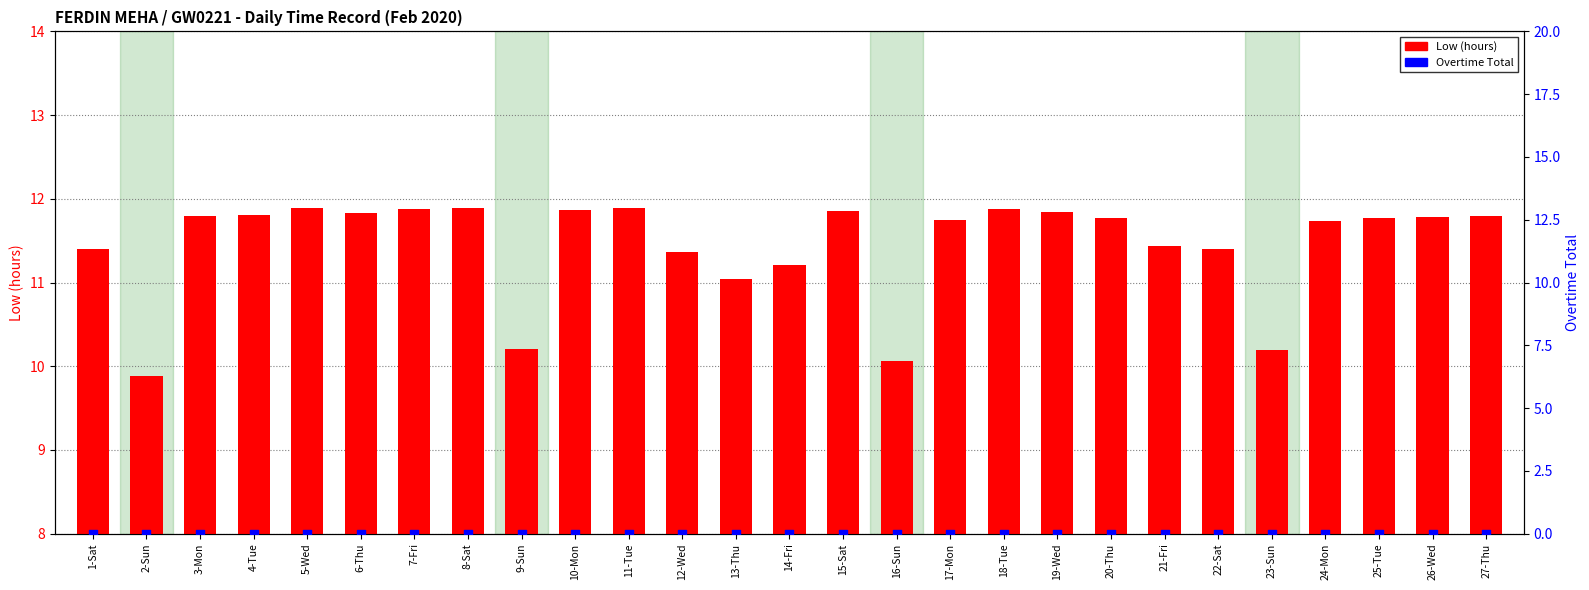

Which series has the largest Y range (max minus min)?

Low (hours)